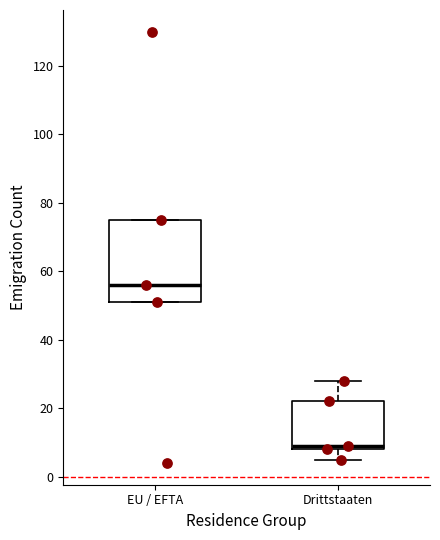

Where does the median line of the box for EU / EFTA sit on the y-axis? The values are not printed on the chart, so give them approximately, as read against the axis.

56